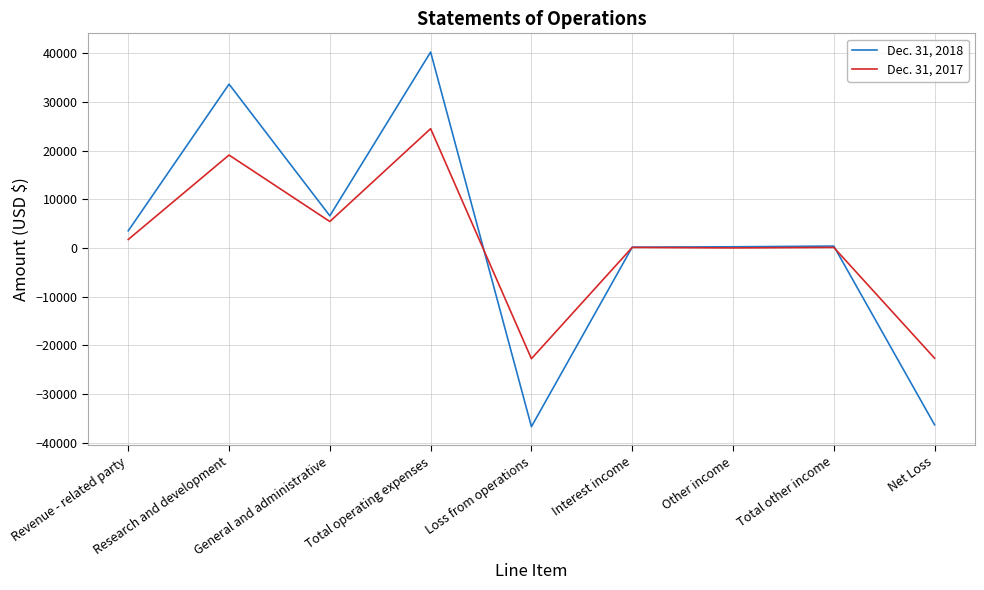

Where is the first local maximum for Dec. 31, 2018?

Research and development